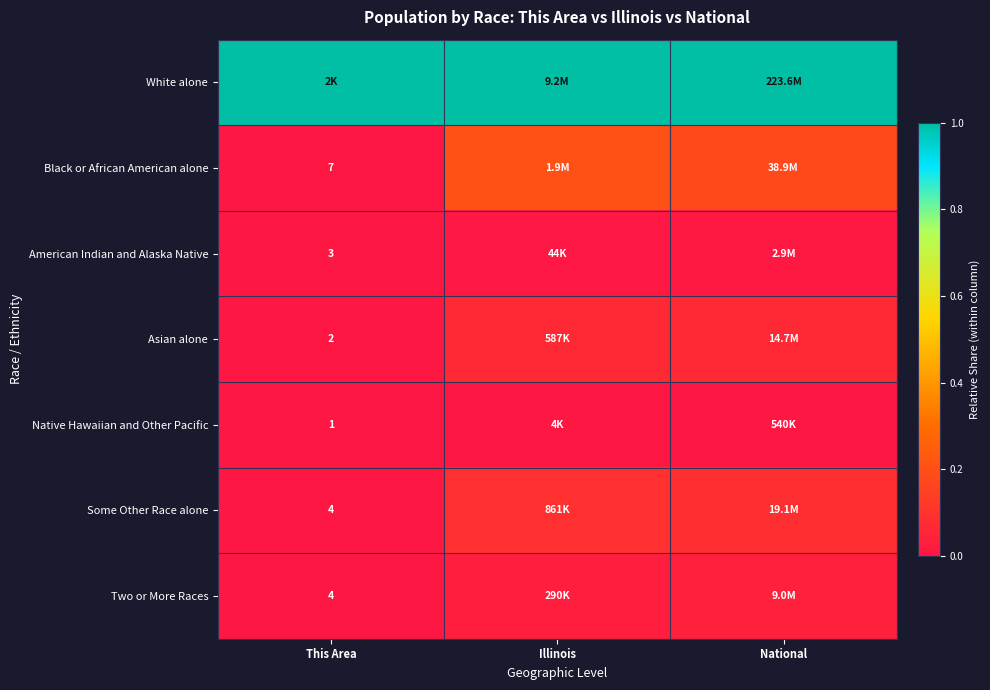

Is the value of Asian alone at Illinois greater than the value of Some Other Race alone at This Area?

Yes